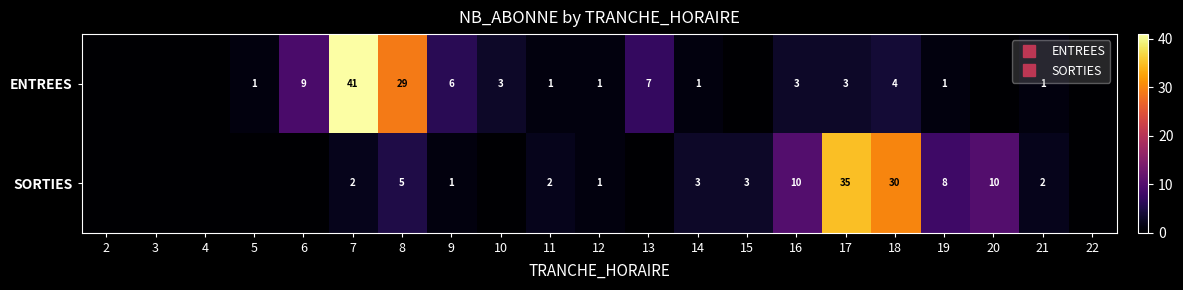

List the series in order of their peak value, lowest first.

SORTIES, ENTREES